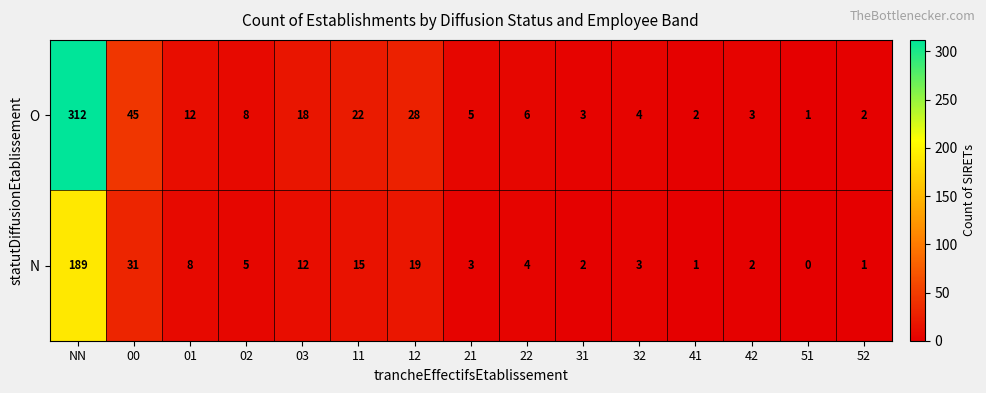

What is the difference between the O values at NN and 00?

267